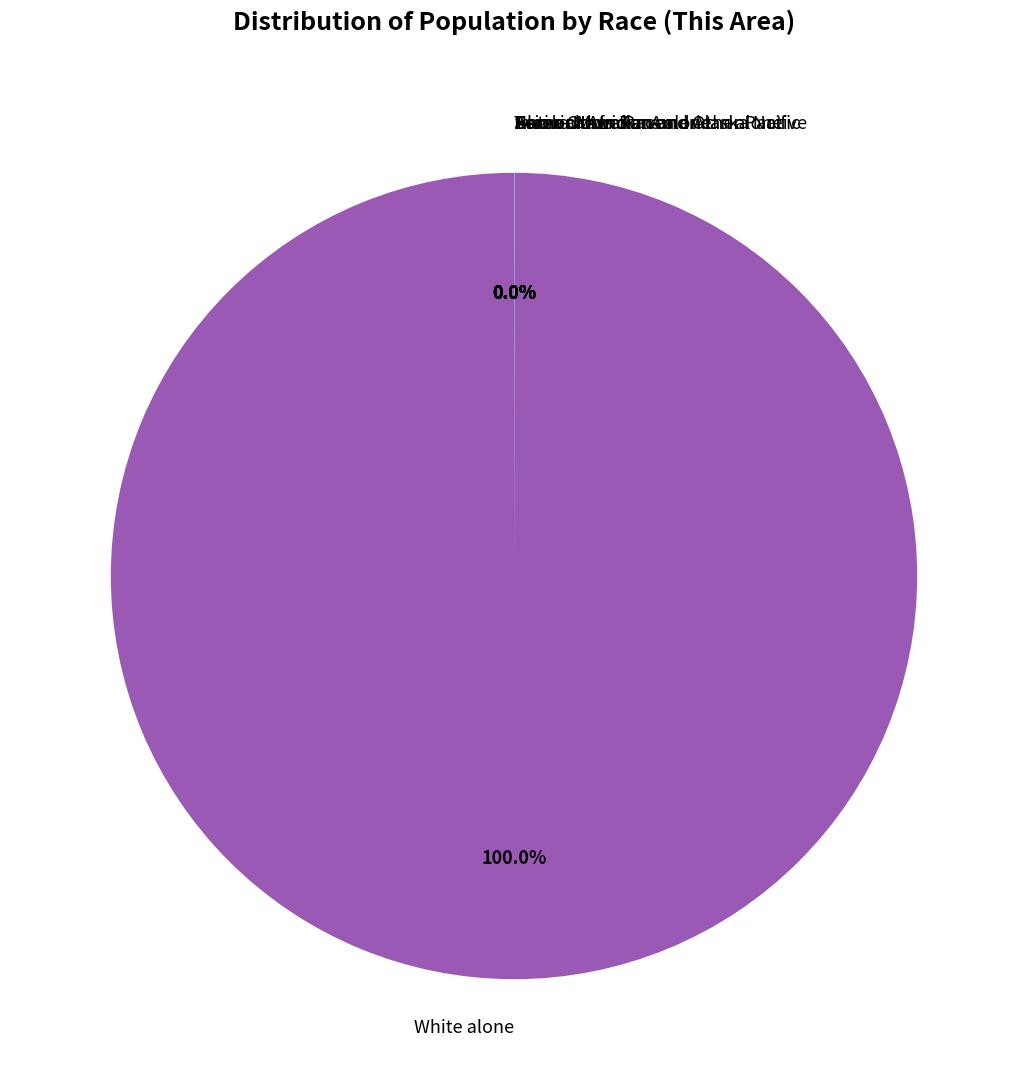

Which category has the biggest portion of the pie?

White alone